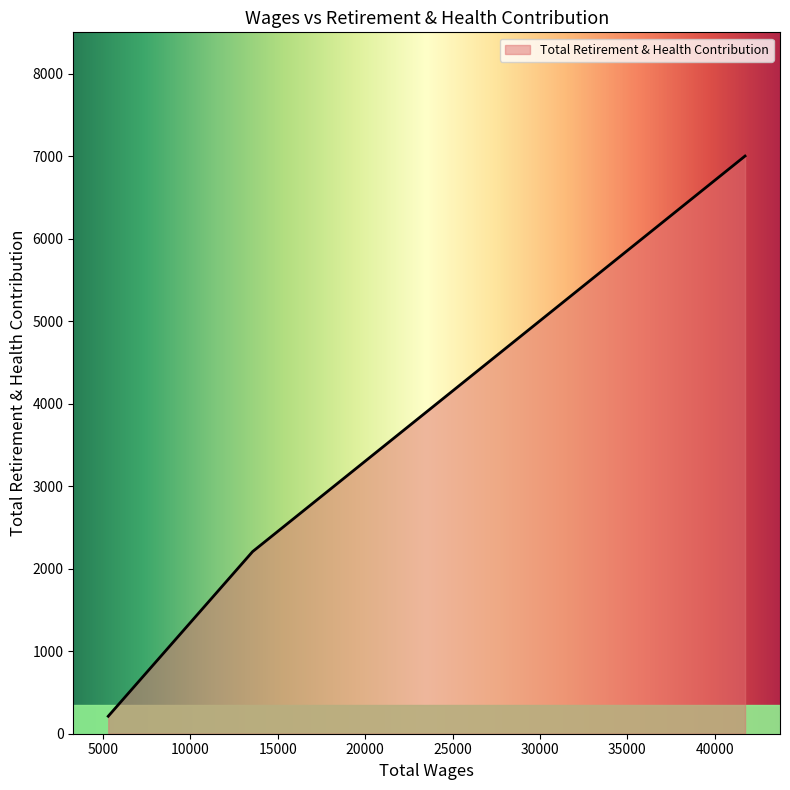

What is the greatest value displayed?

7004